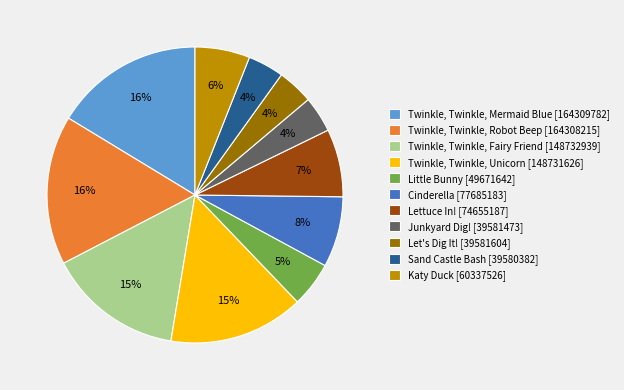

Is it true that Cinderella [77685183] is 1% of the pie?

False